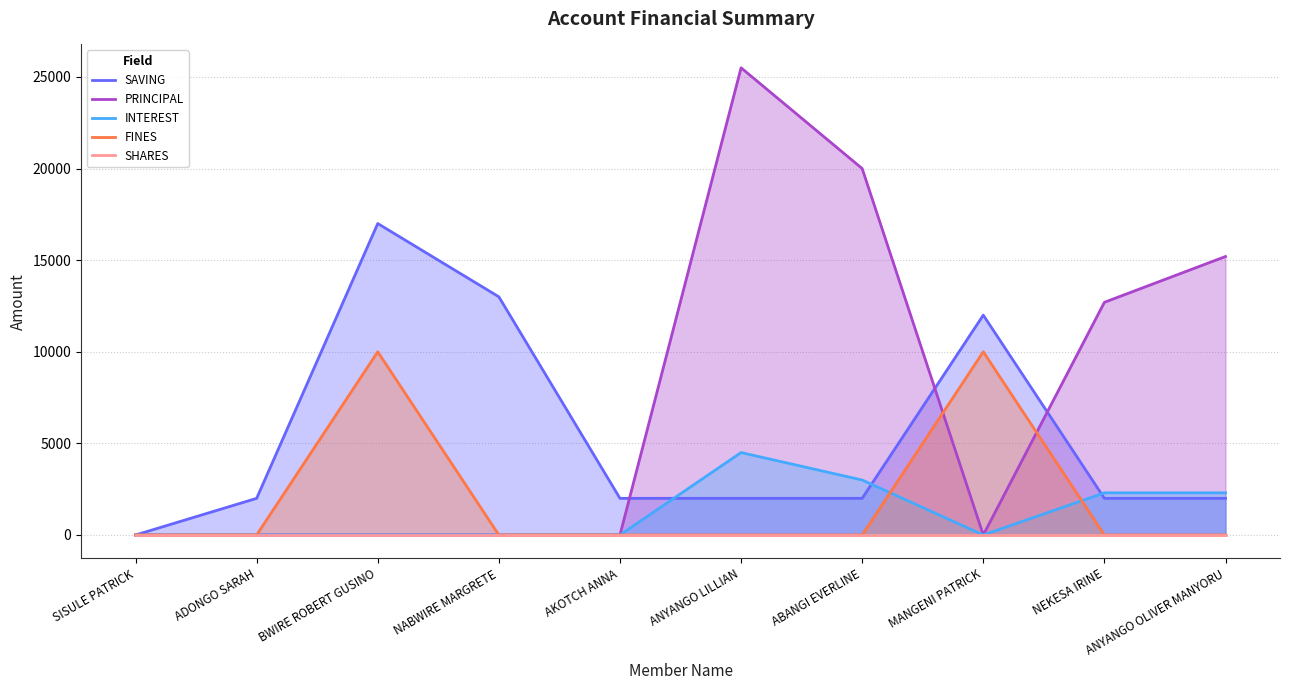

The value of PRINCIPAL at SISULE PATRICK is 0. True or false?

True